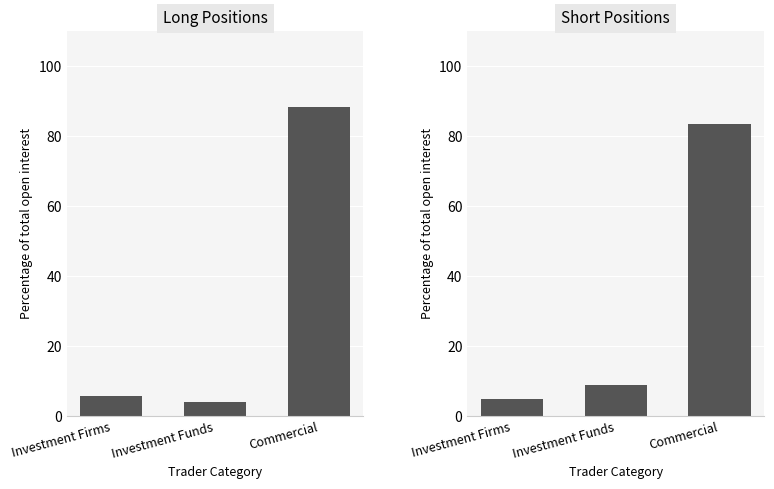

Where is Long Positions nearest to the value 46?

Investment Firms